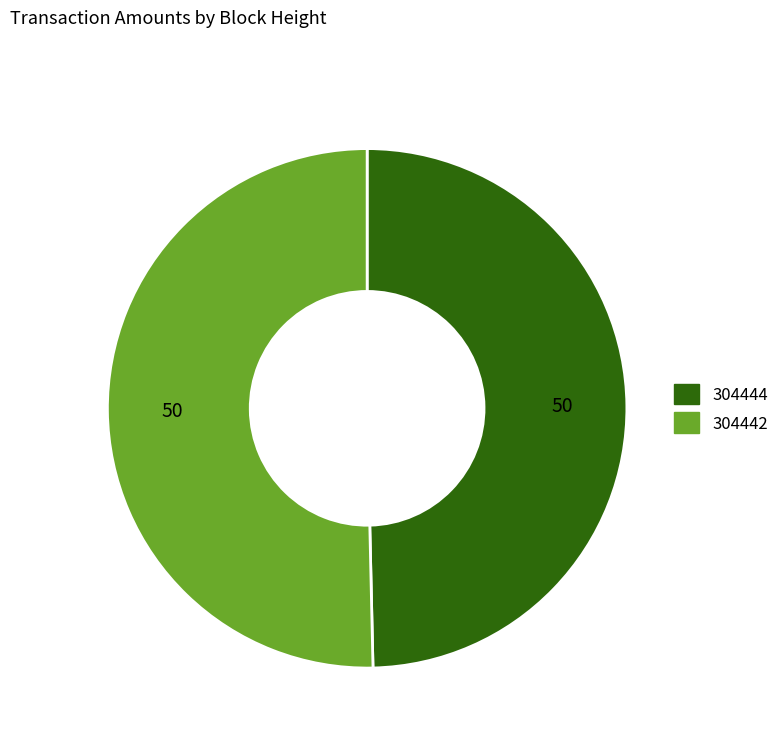

Do 304444 and 304442 together represent more than half of the pie?

Yes